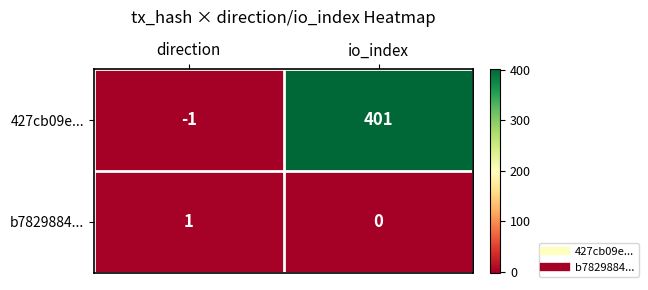

How many values in the 427cb09e... series are below 401?

1